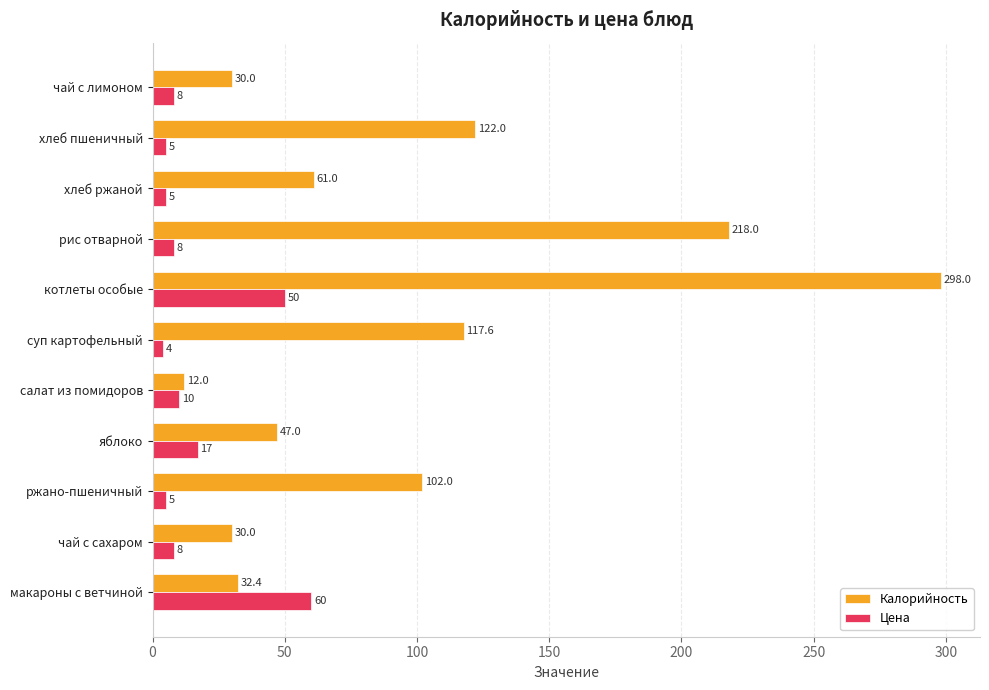

At which category does the chart reach its peak across all series?

котлеты особые